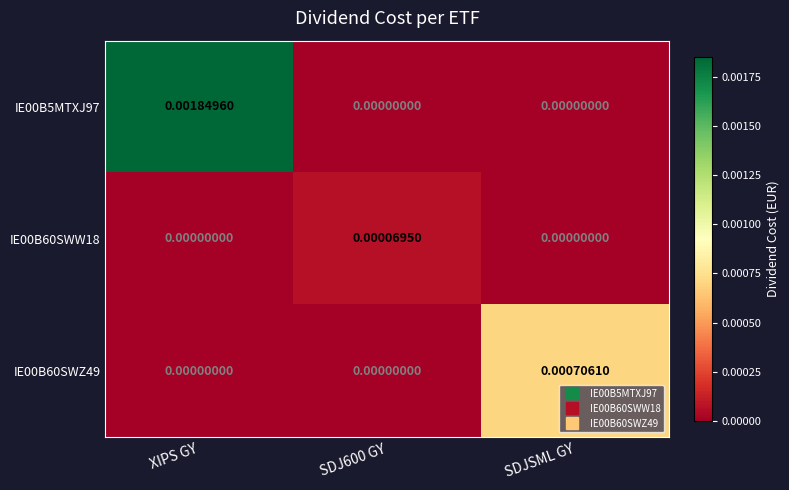

Which series has the largest total across all categories?

IE00B5MTXJ97